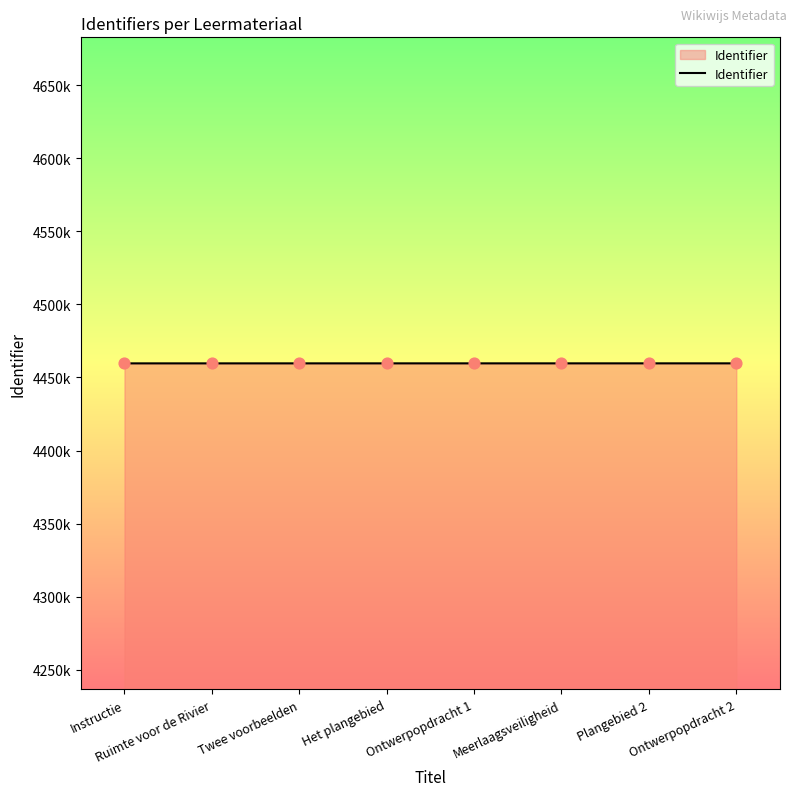

Which has a higher value, Ontwerpopdracht 1 or Het plangebied?

Ontwerpopdracht 1